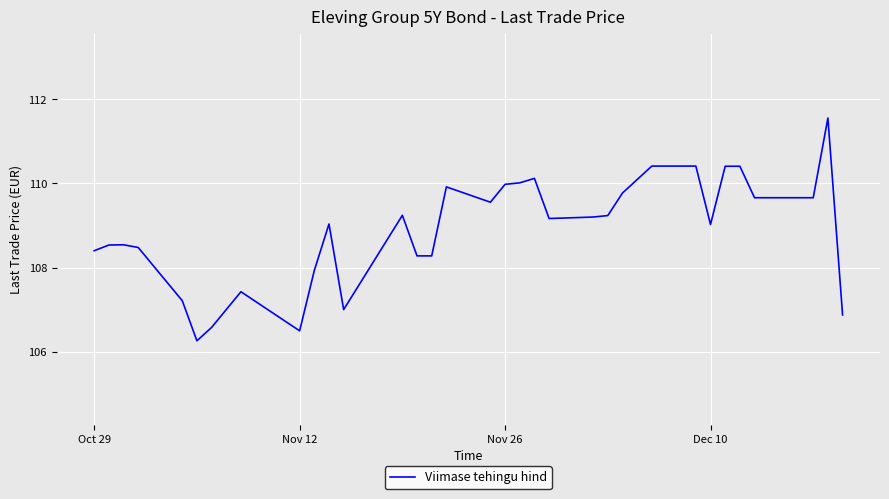

Does the chart have visible grid lines?

Yes